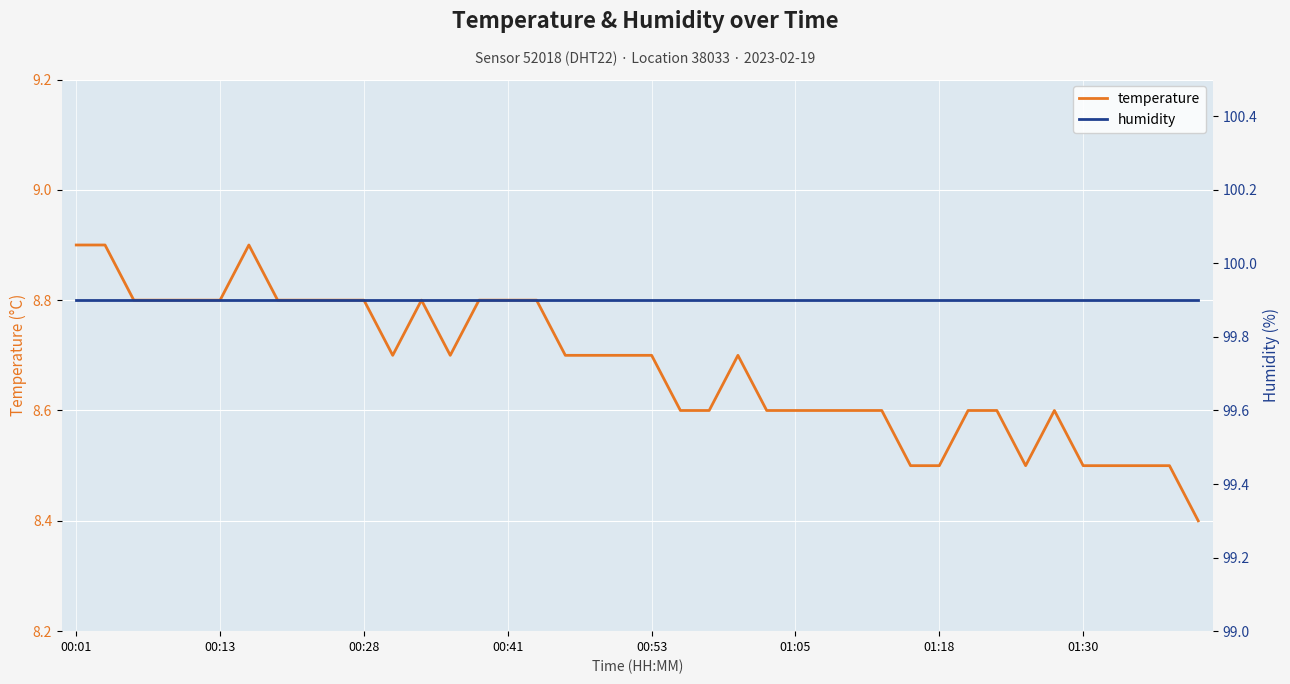

What is the approximate value of temperature at 21?

8.6